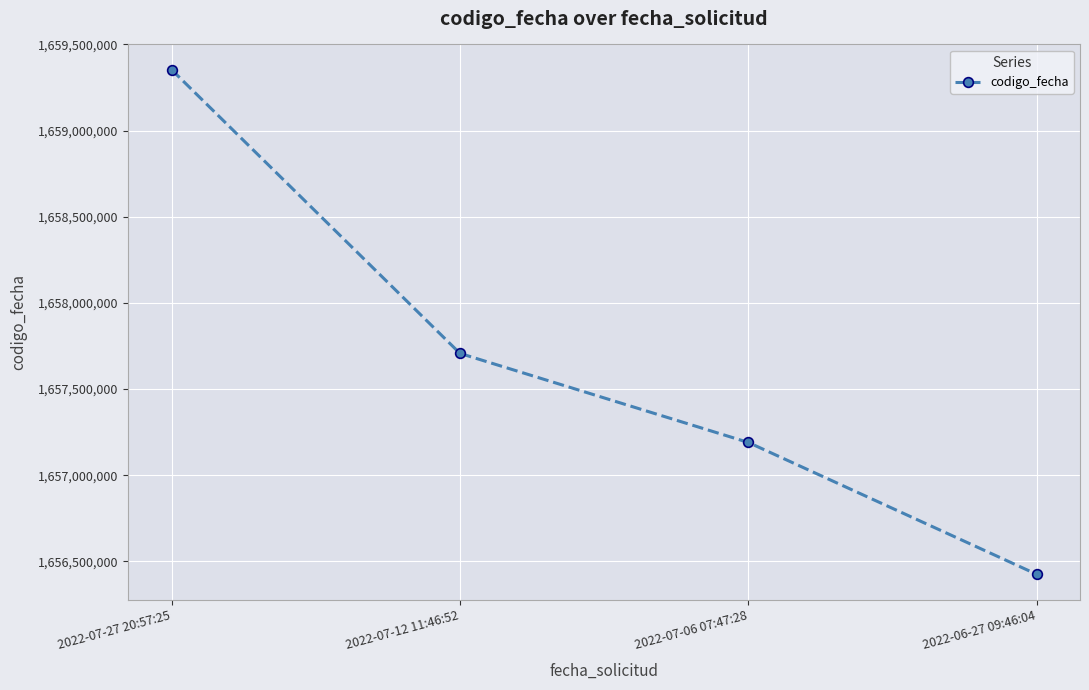

True or false: the data shows 2219143201 at 2022-07-27 20:57:25.

False